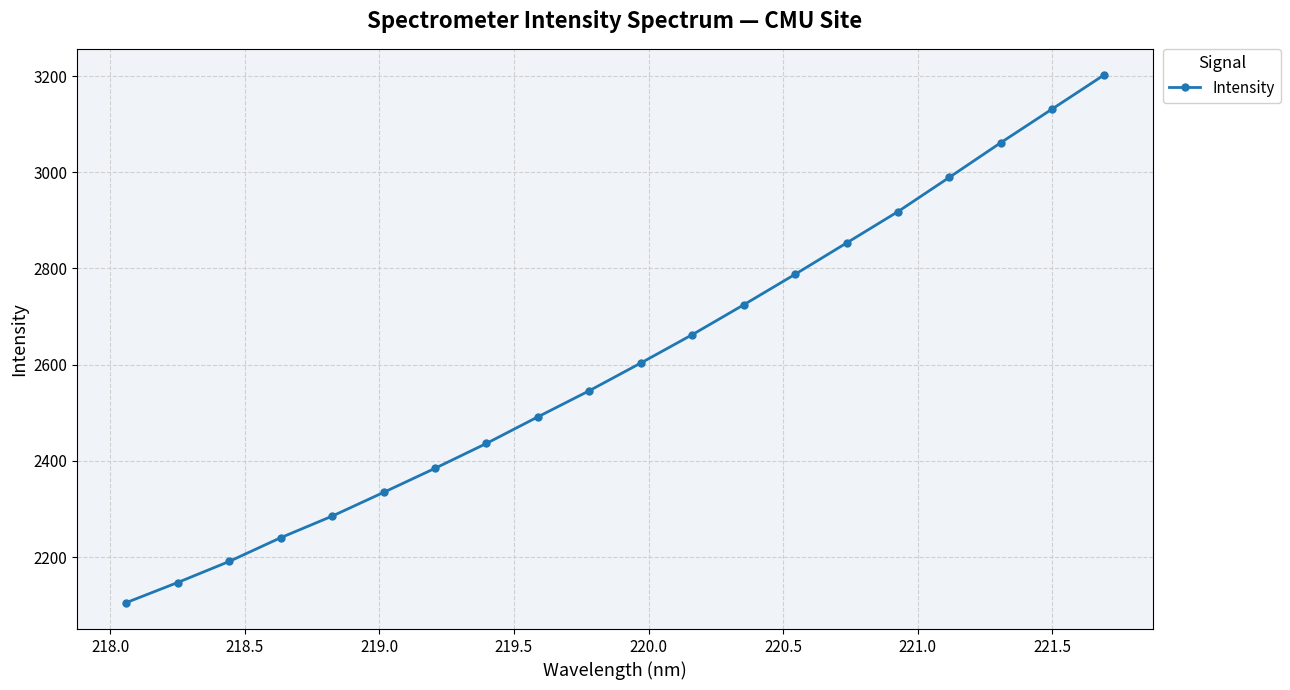

What is the minimum value shown in the chart?

2105.1